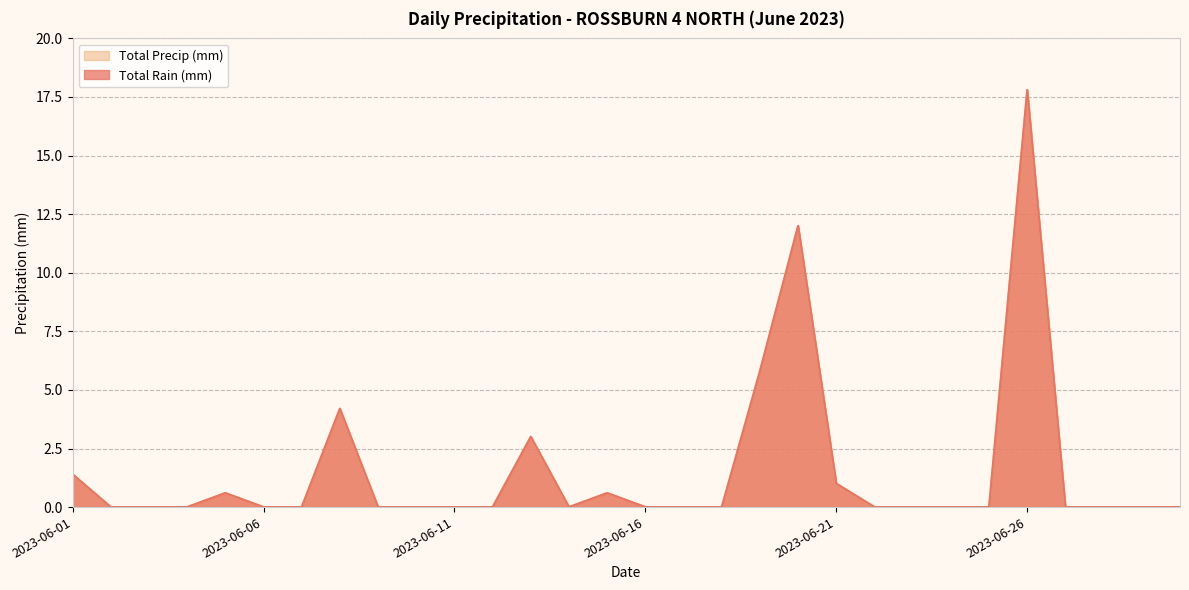

Which category has the highest value in the Total Rain (mm) series?

2023-06-26